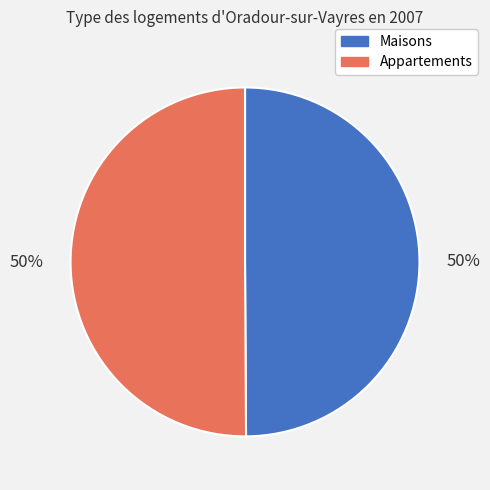

Count the number of slices in the pie.

2